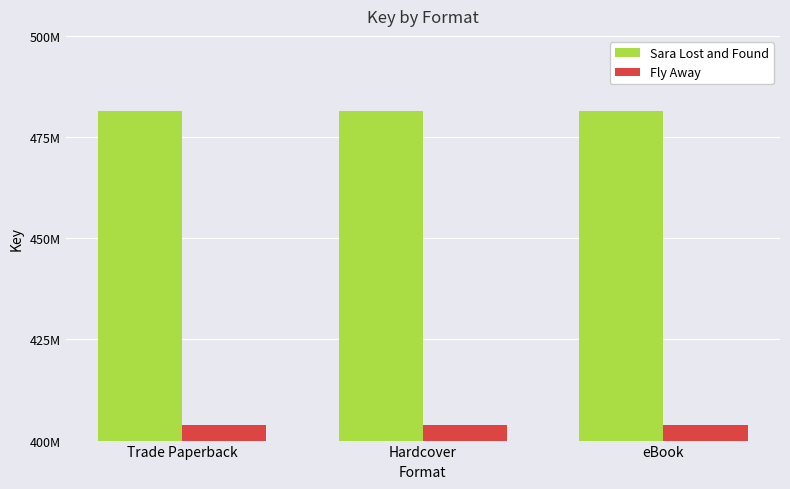

Between Hardcover and eBook, which is larger?

Hardcover